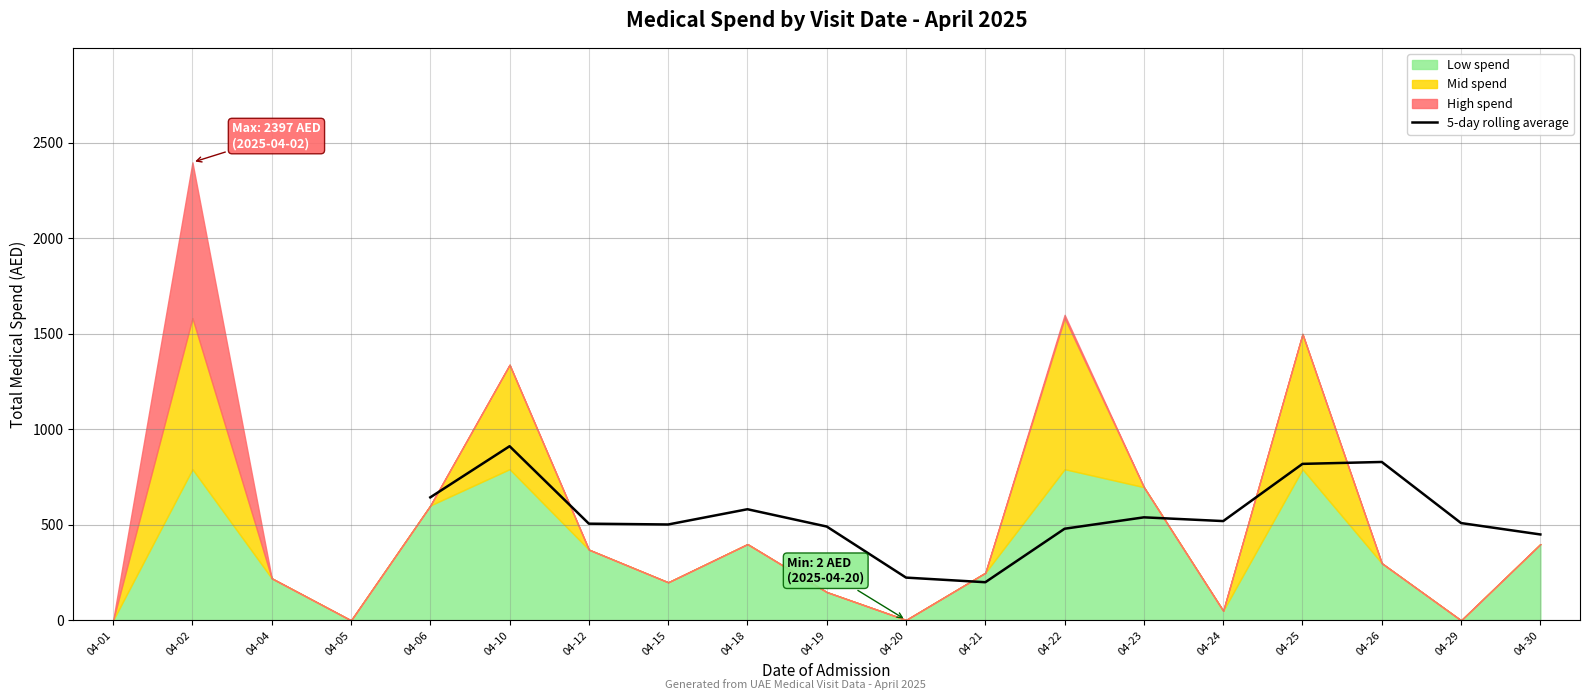

True or false: the data shows 223.6 at 04-20.

True